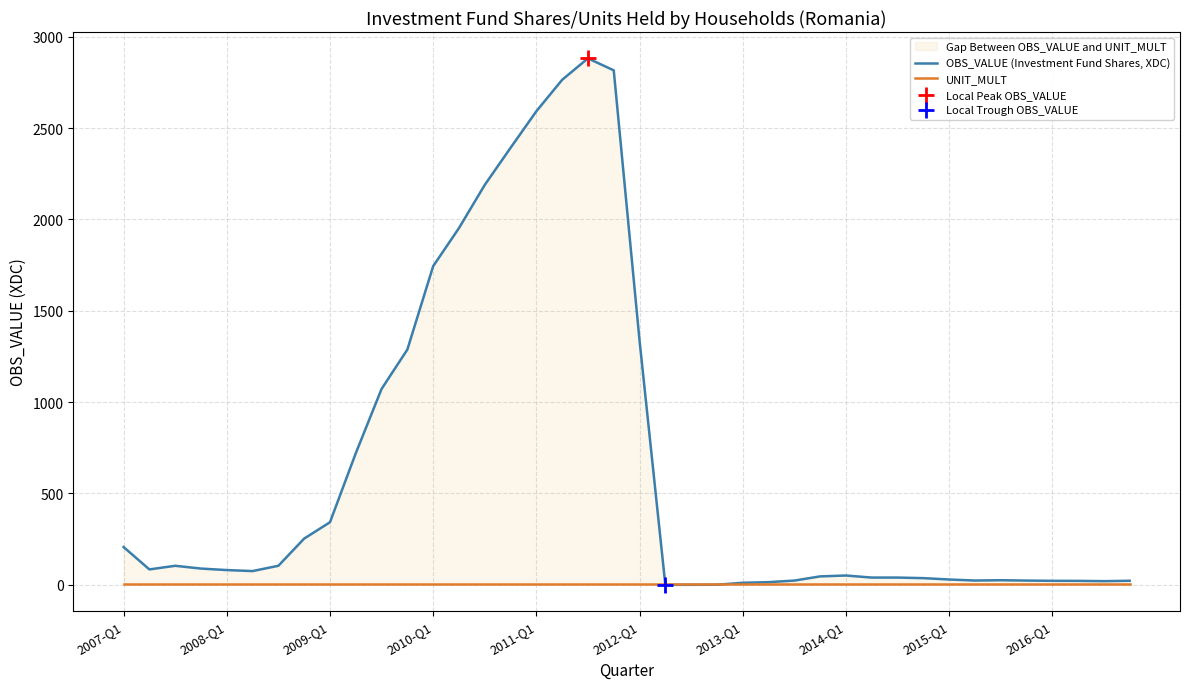

At which category is the sum across all series the highest?

18